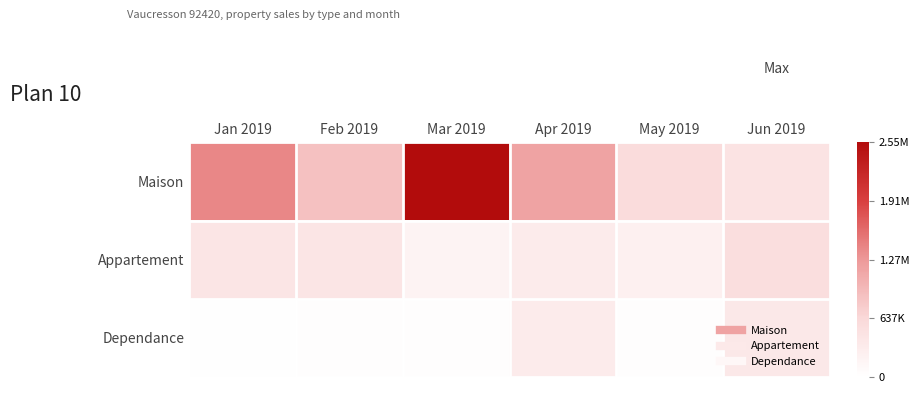

At how many categories does at least one series exceed 448069?

6